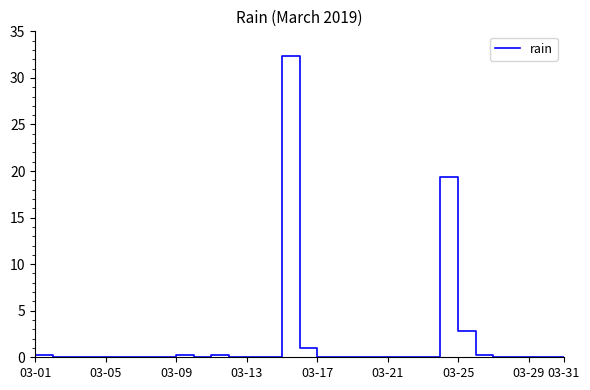

What is the greatest value displayed?

32.4